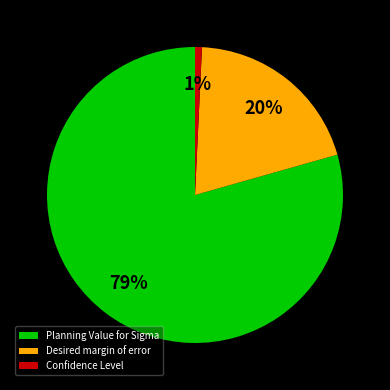

Do Planning Value for Sigma and Confidence Level together represent more than half of the pie?

Yes